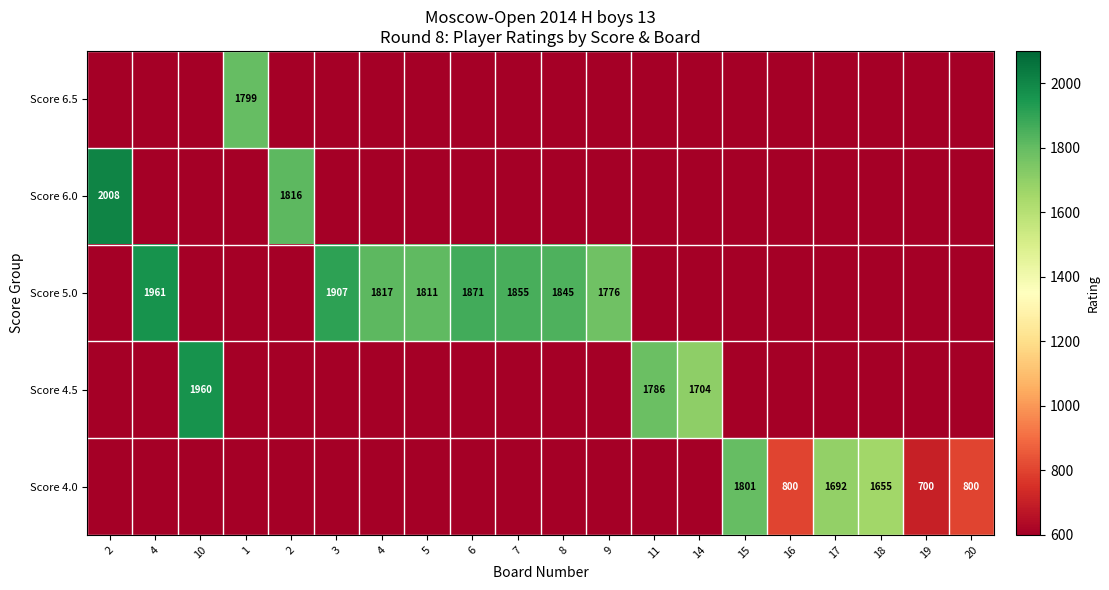

What is the difference between the maximum and second lowest values in the row_4 series?

1801